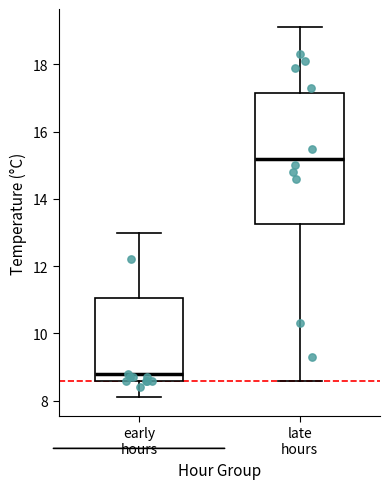

Which box has the highest median line?

late hours